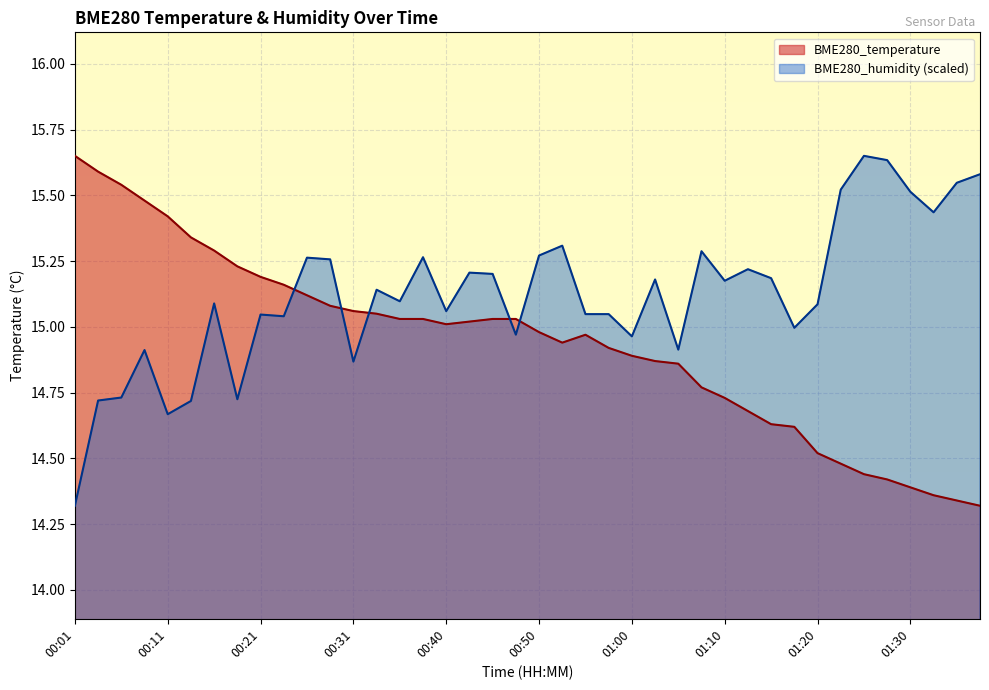

What is the sum of the BME280_humidity values at 01:33 and 00:55?

30.5